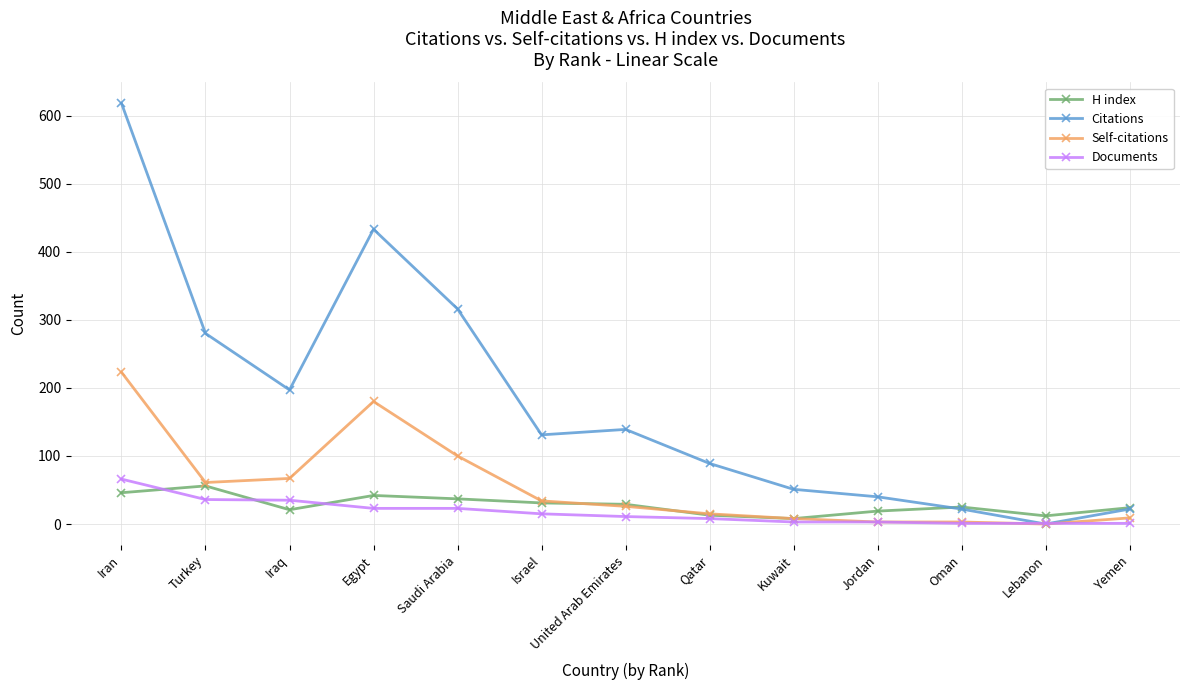

List the series in order of their peak value, lowest first.

H index, Documents, Self-citations, Citations